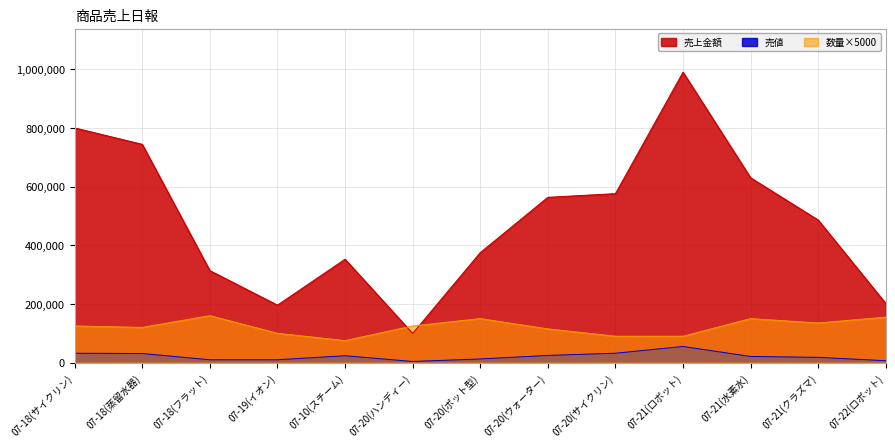

How many lines are shown in the chart?

3